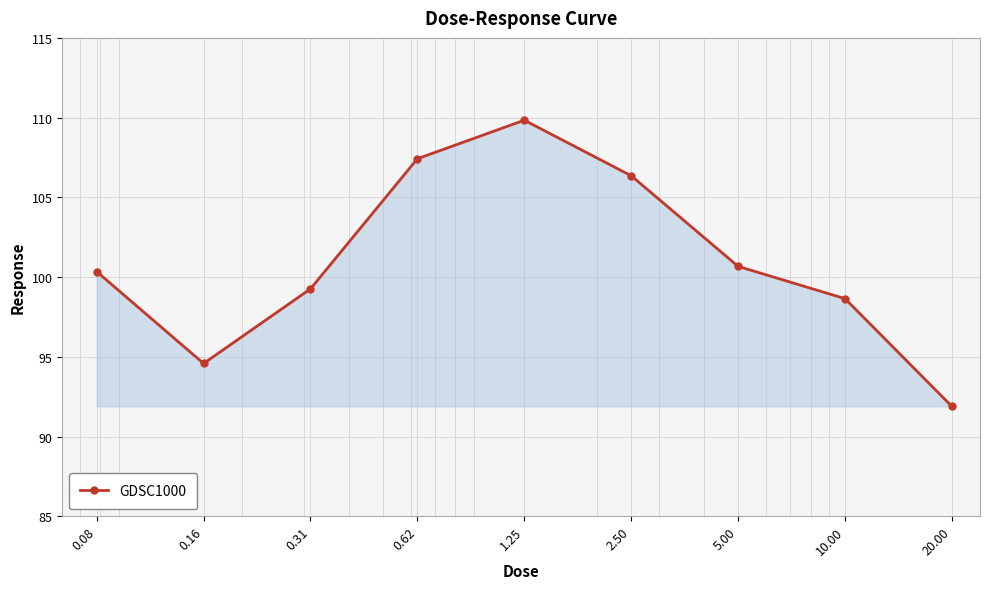

Reading right to left, what are all the values shown in this chart?

91.9	98.7	100.7	106.4	109.8	107.4	99.3	94.6	100.3